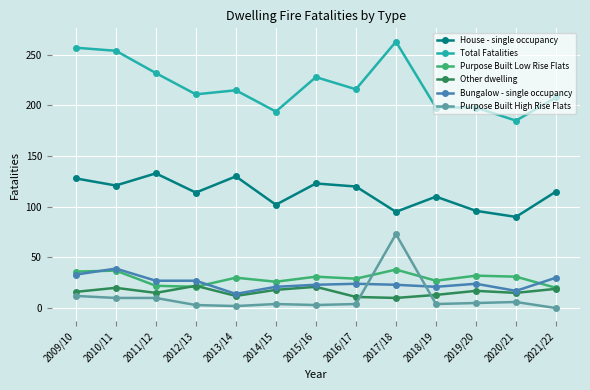

At how many categories does at least one series exceed 62?

13